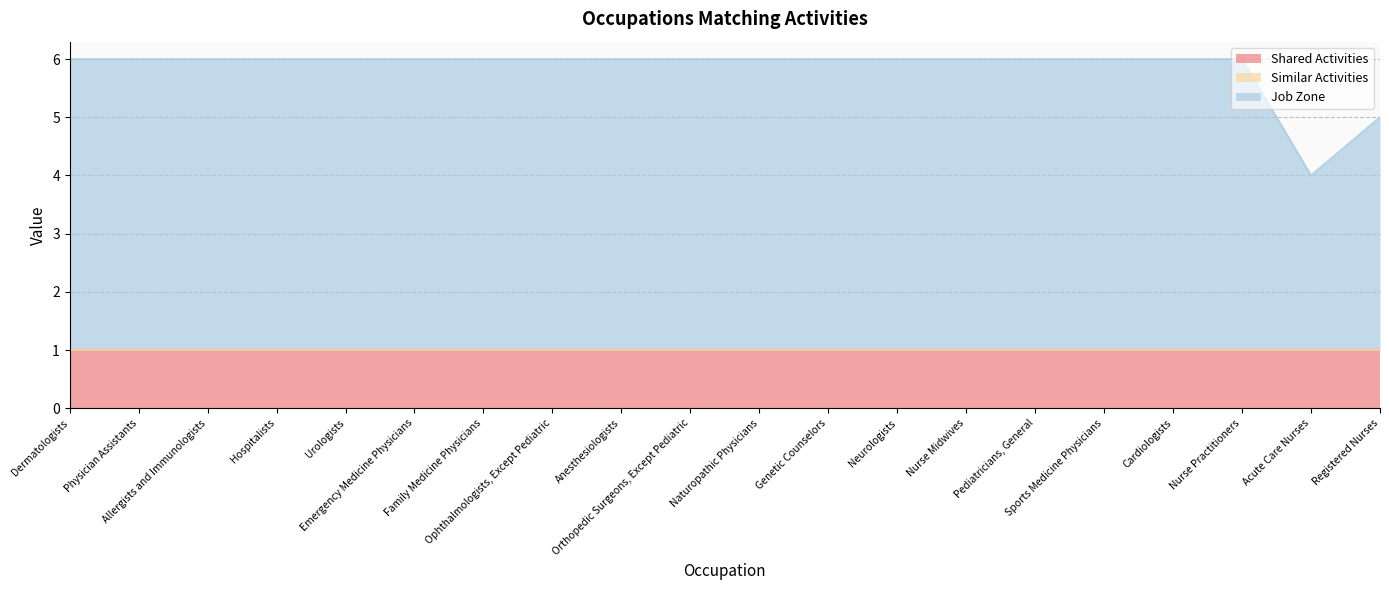

How many lines are shown in the chart?

3